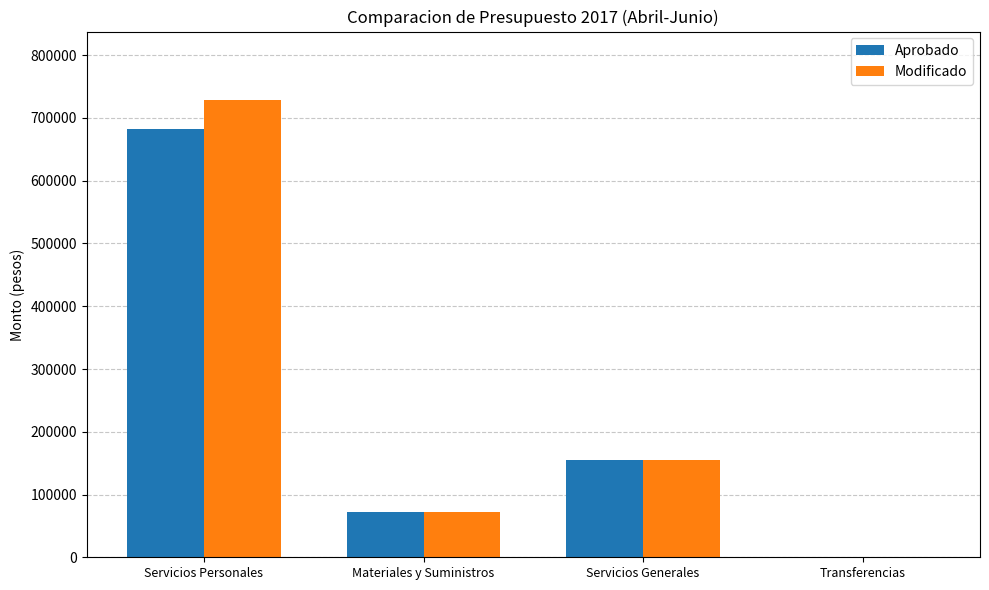

What is the greatest value displayed?

728464.1